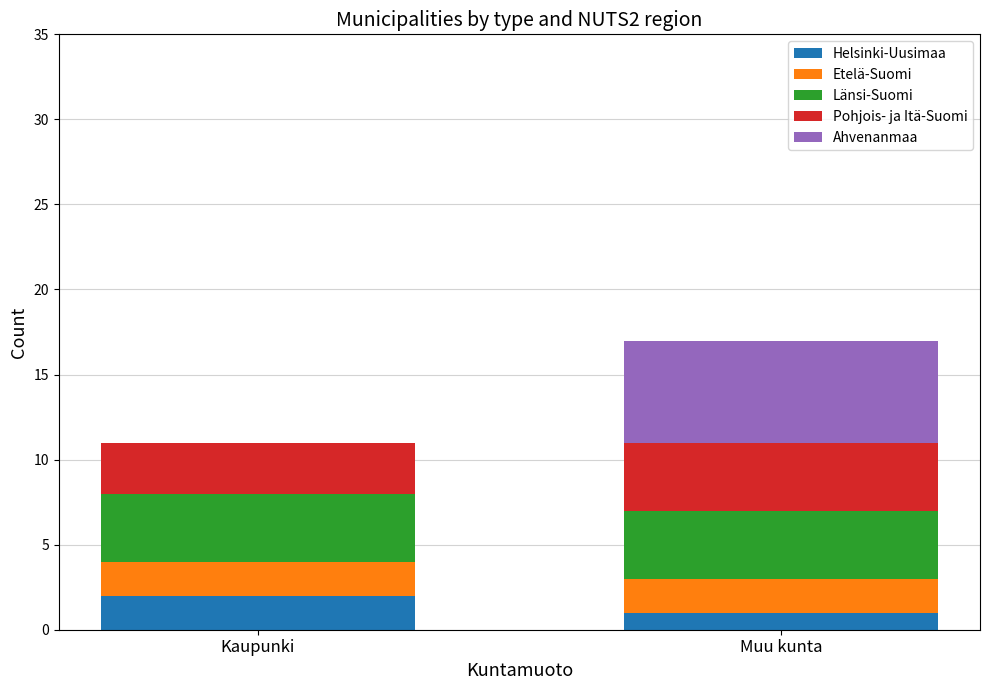

At which category is the sum across all series the highest?

Muu kunta